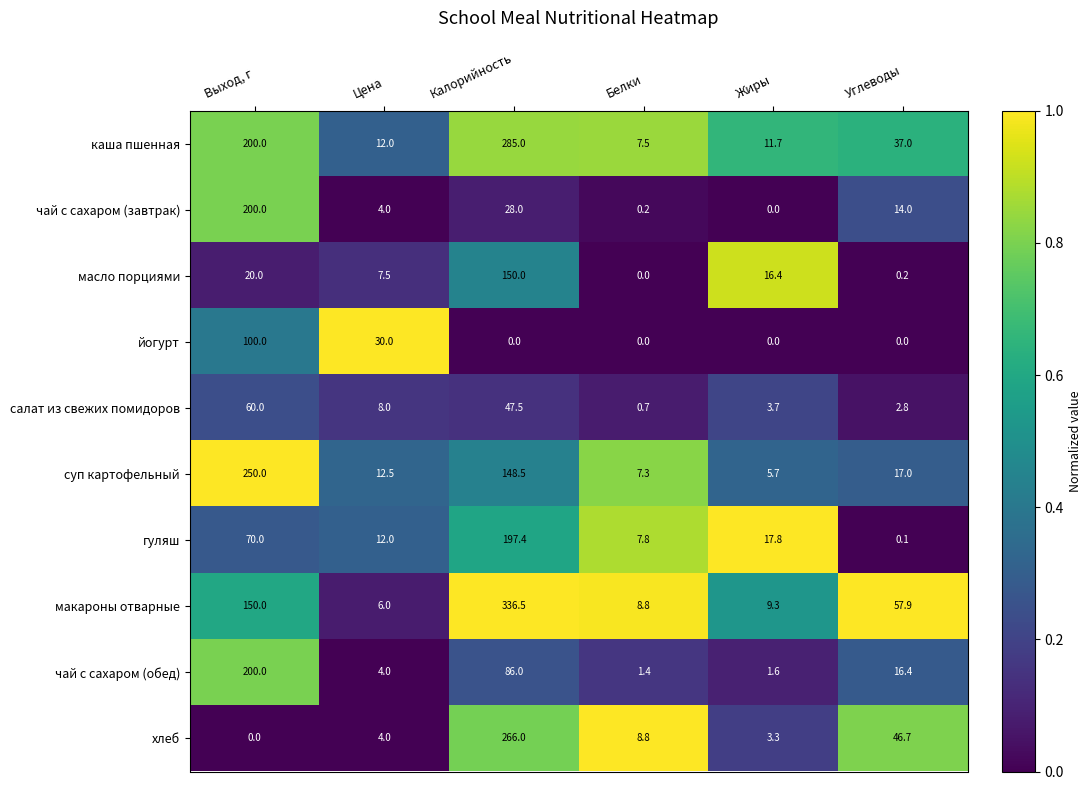

Which series has the widest spread of values?

макароны отварные